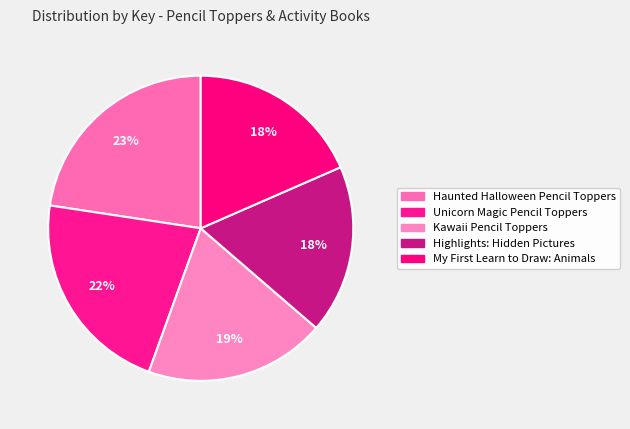

To the nearest percent, what is the average slice percentage?

20%